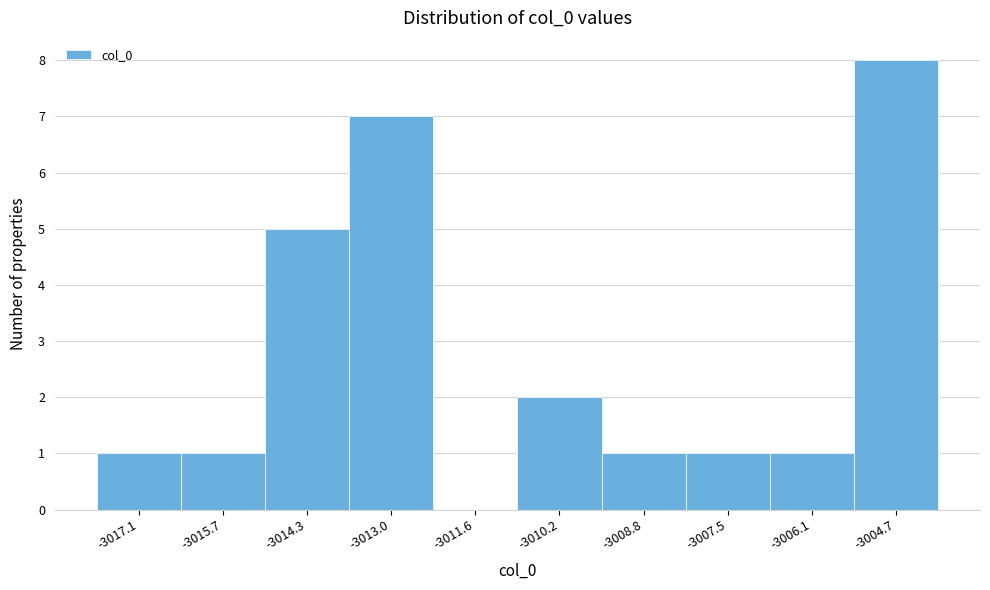

Over which range of the x-axis is the bar tallest?

-3005.4 to -3004.0